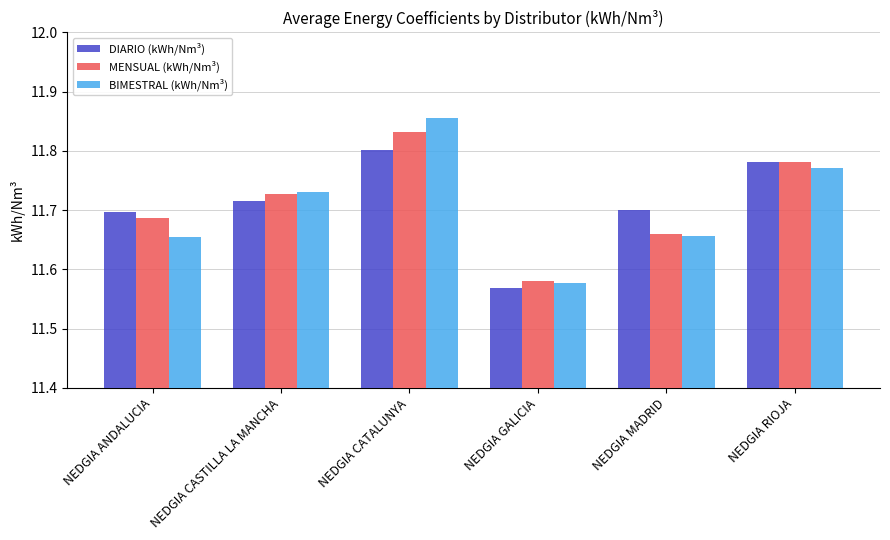

Which series has the largest range (max minus min)?

BIMESTRAL (kWh/Nm³)